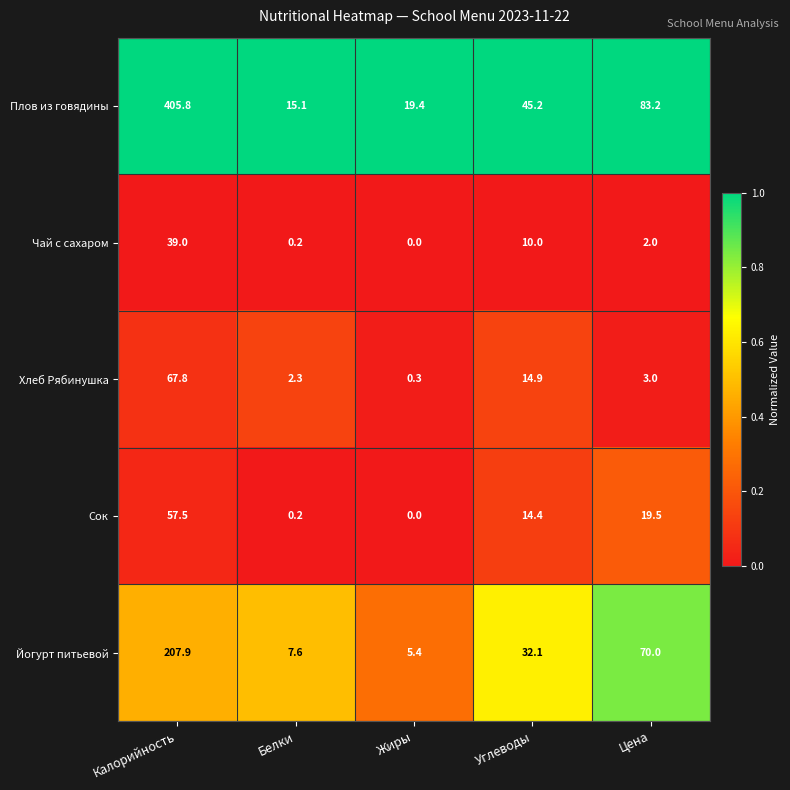

List the series in order of their peak value, lowest first.

Чай с сахаром, Сок, Хлеб Рябинушка, Йогурт питьевой, Плов из говядины